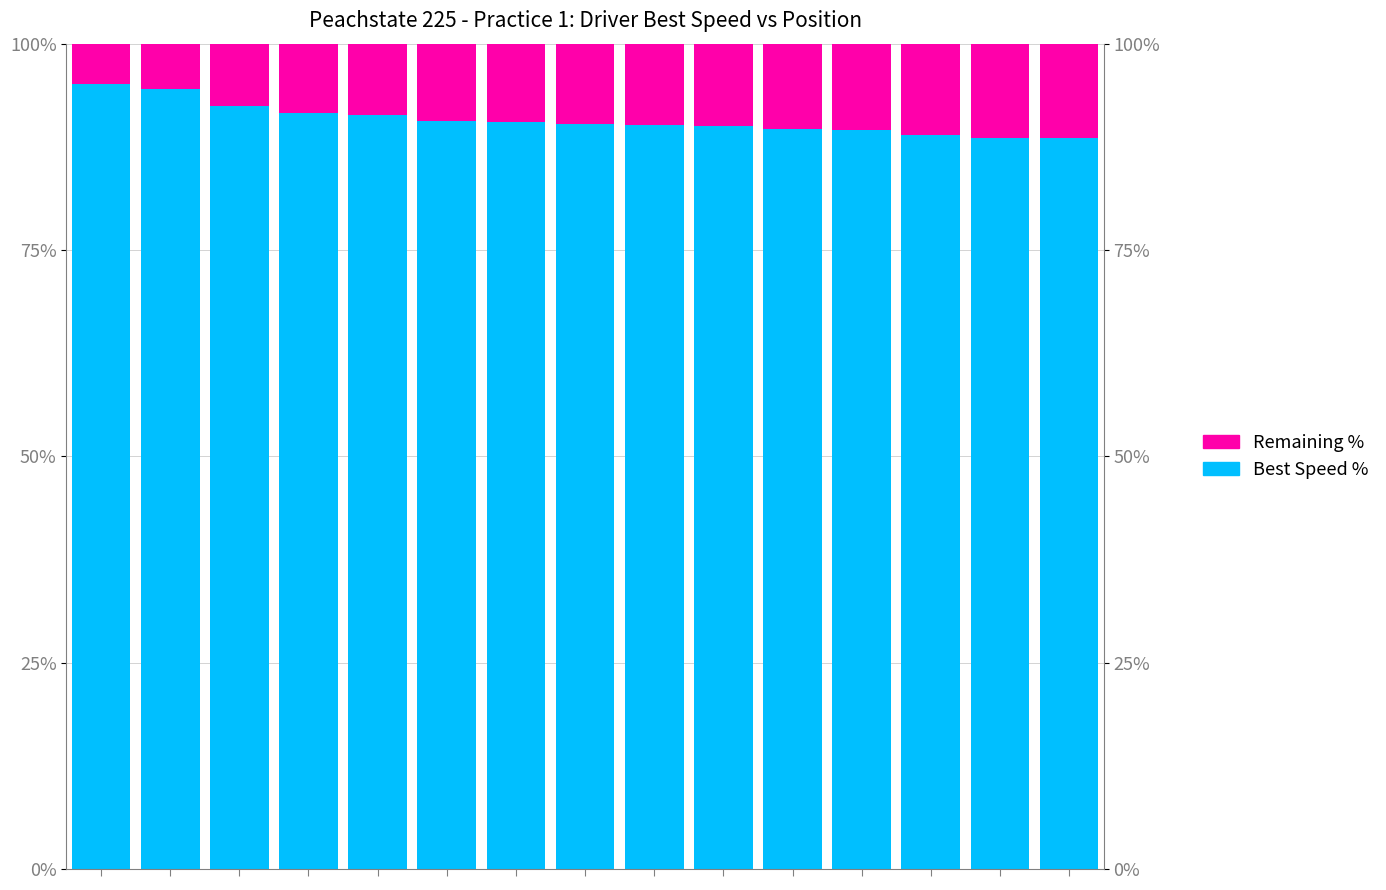

List the series in order of their peak value, highest first.

Best Speed %, Remaining %